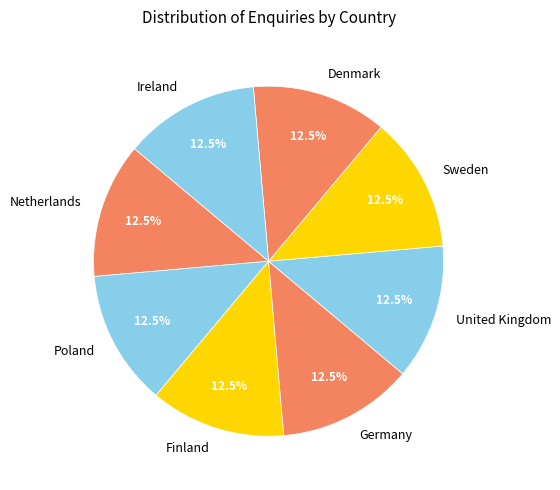

What is the total percentage of Netherlands and Sweden?

25.0%